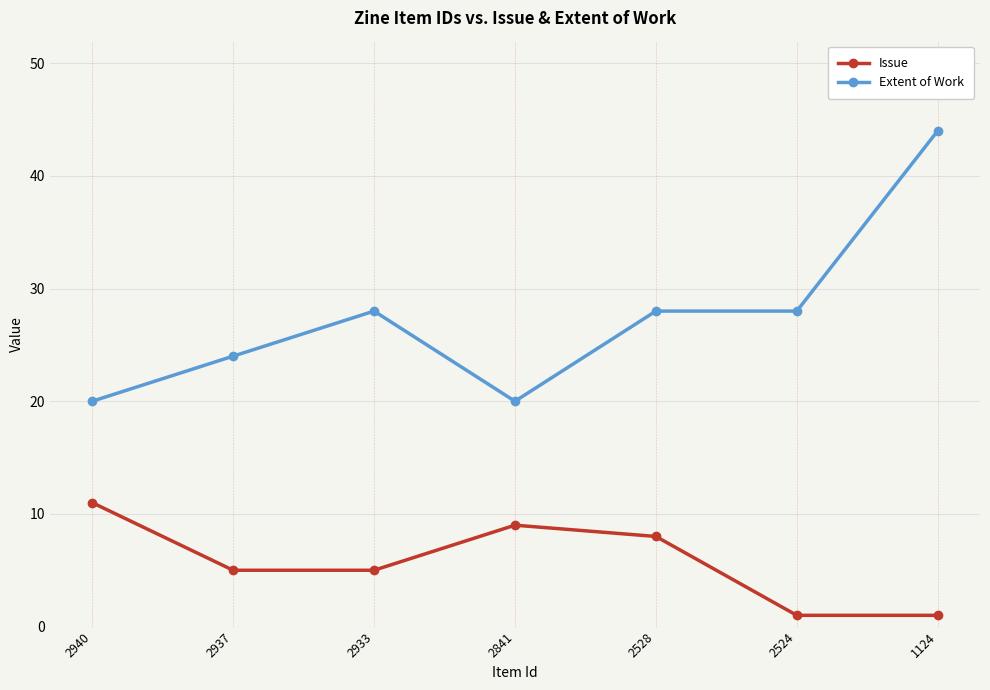

True or false: Extent of Work has a value of 20 at 2940.

True